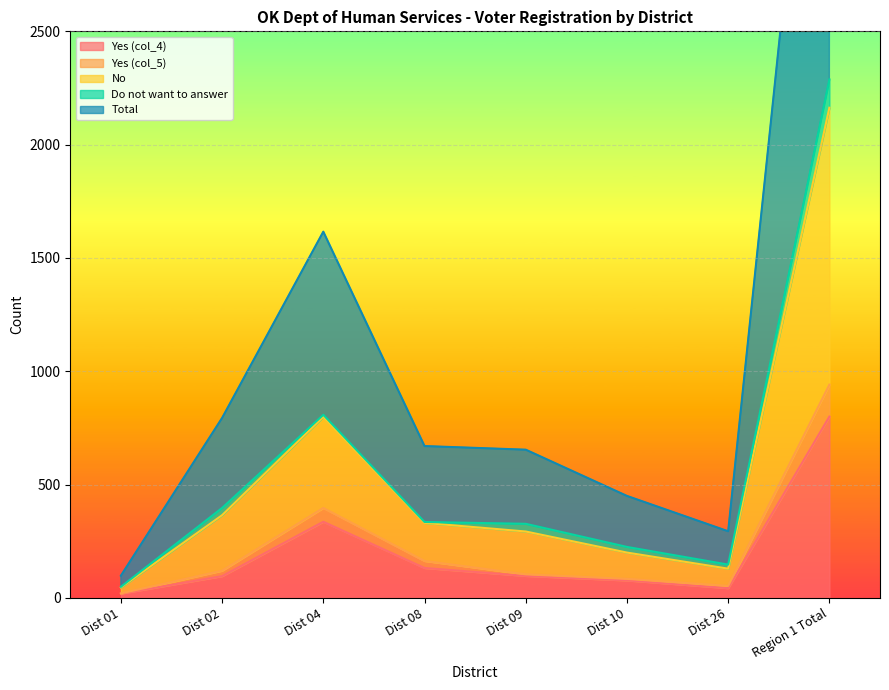

What position from the right is Dist 04?

6